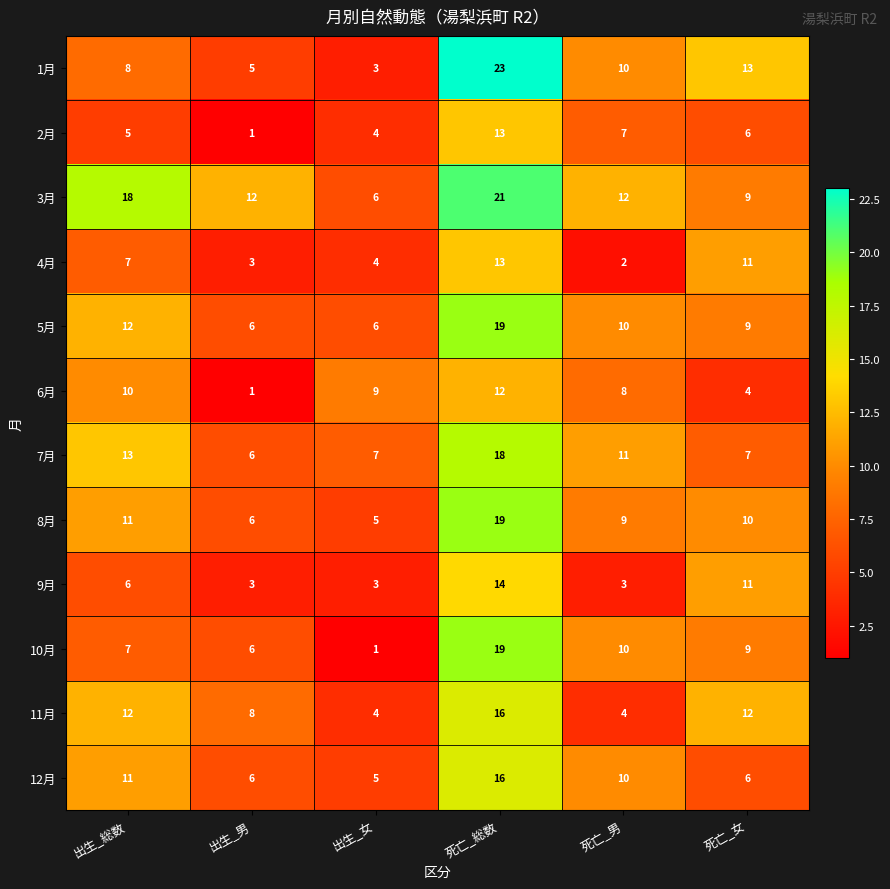

What is the difference between the maximum and minimum values in the 5月 series?

13